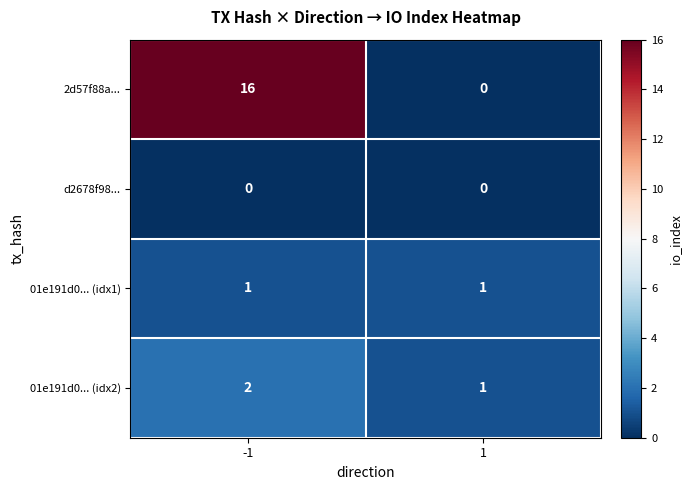

Which series has the widest spread of values?

2d57f88a...